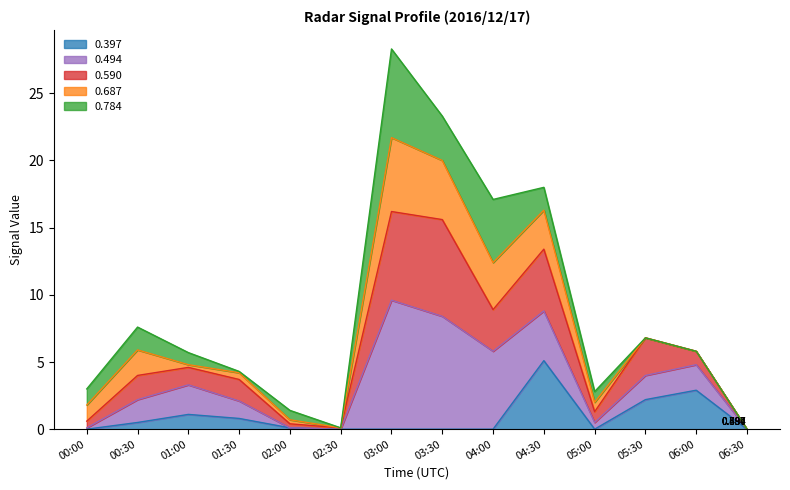

How many values in the 0.494 series exceed 1?

9